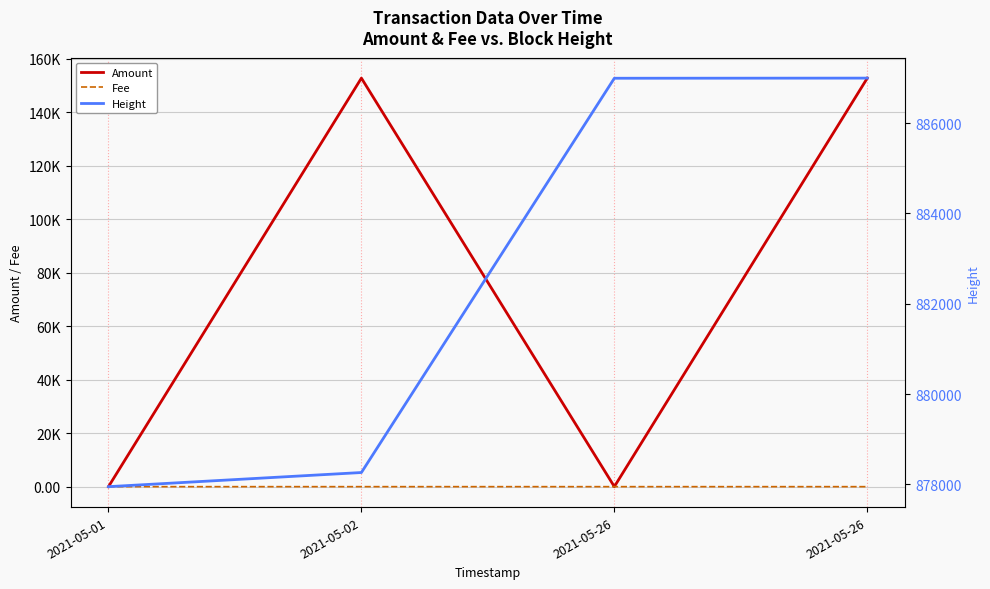

Where is the first local minimum for Amount?

2021-05-26